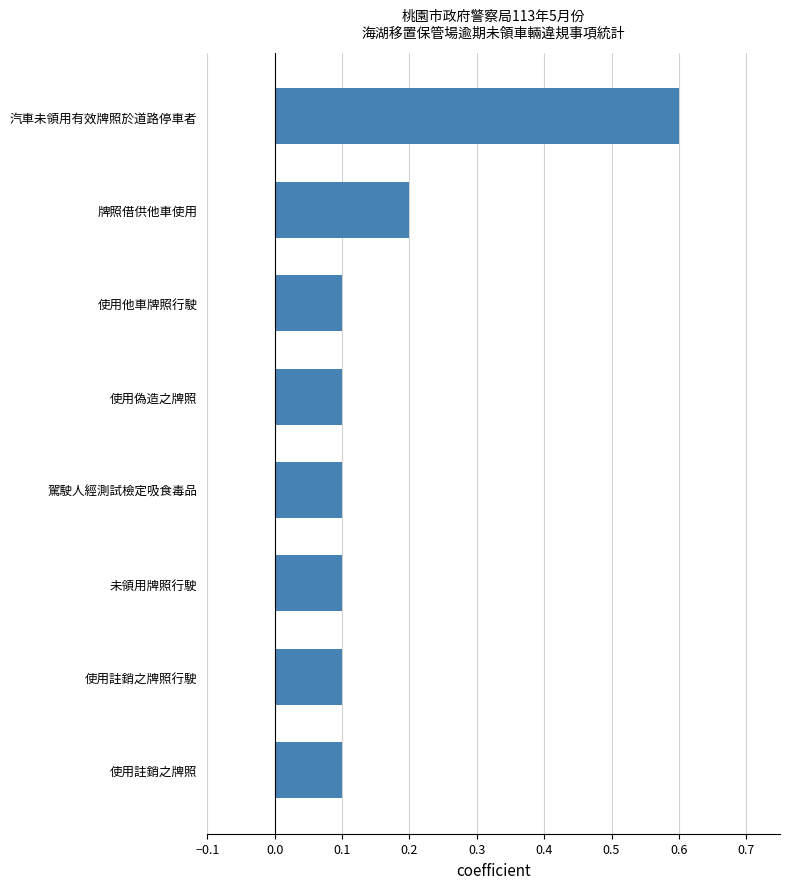

The value at 使用偽造之牌照 is 0.1. True or false?

True